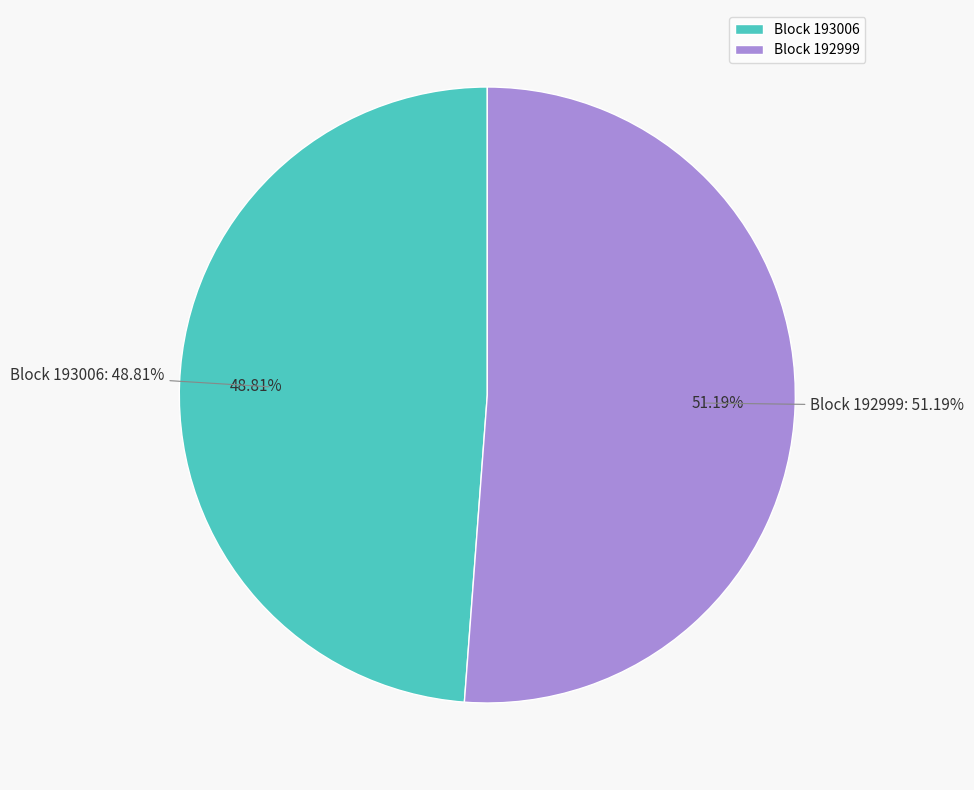

What is the total percentage of 193006 and 192999?

100.0%